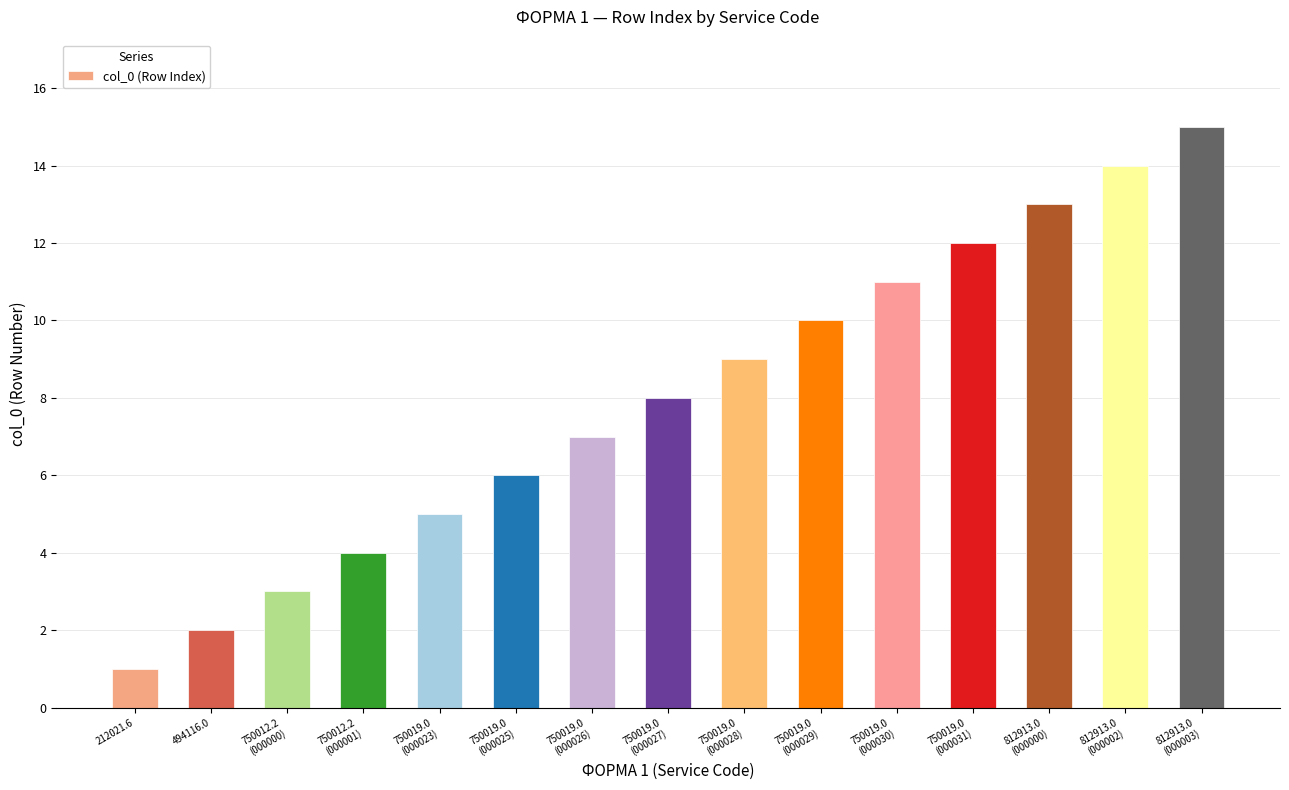

Is it true that the value at 750019.0
(000028) is 9?

True